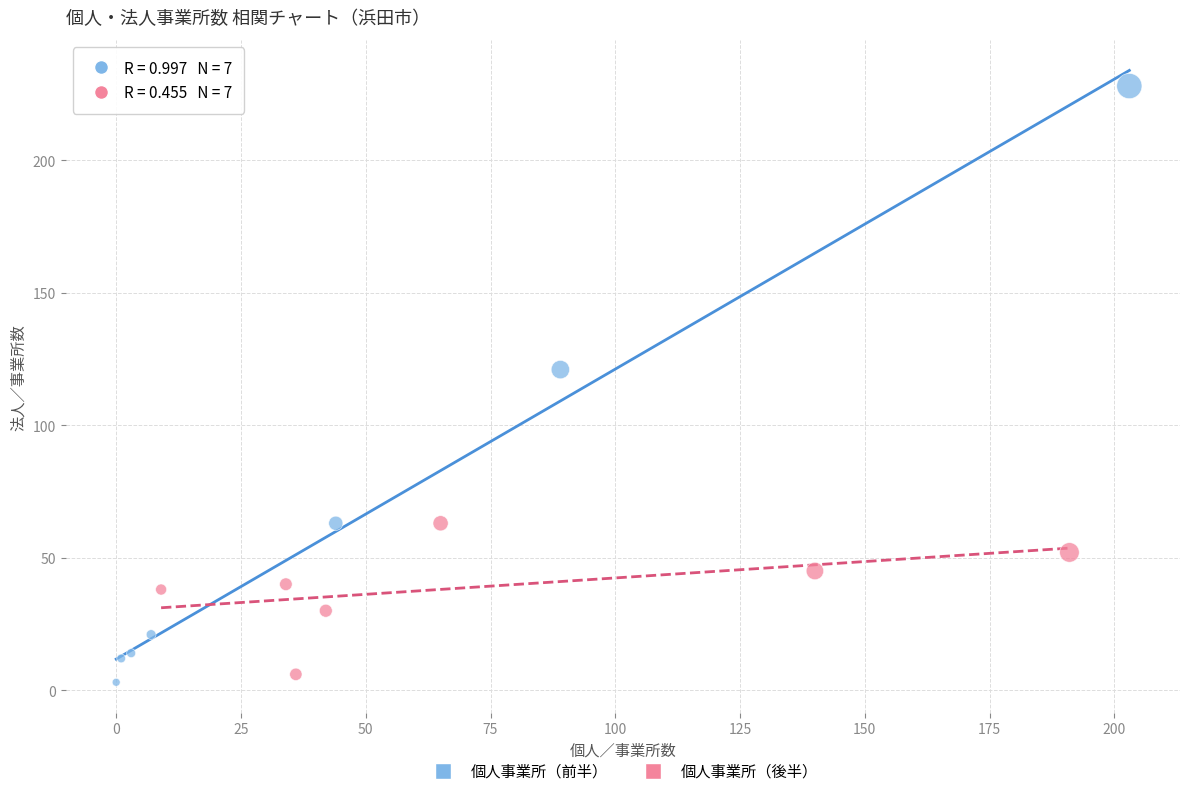

Which series has the widest spread of Y values?

個人事業所（前半）